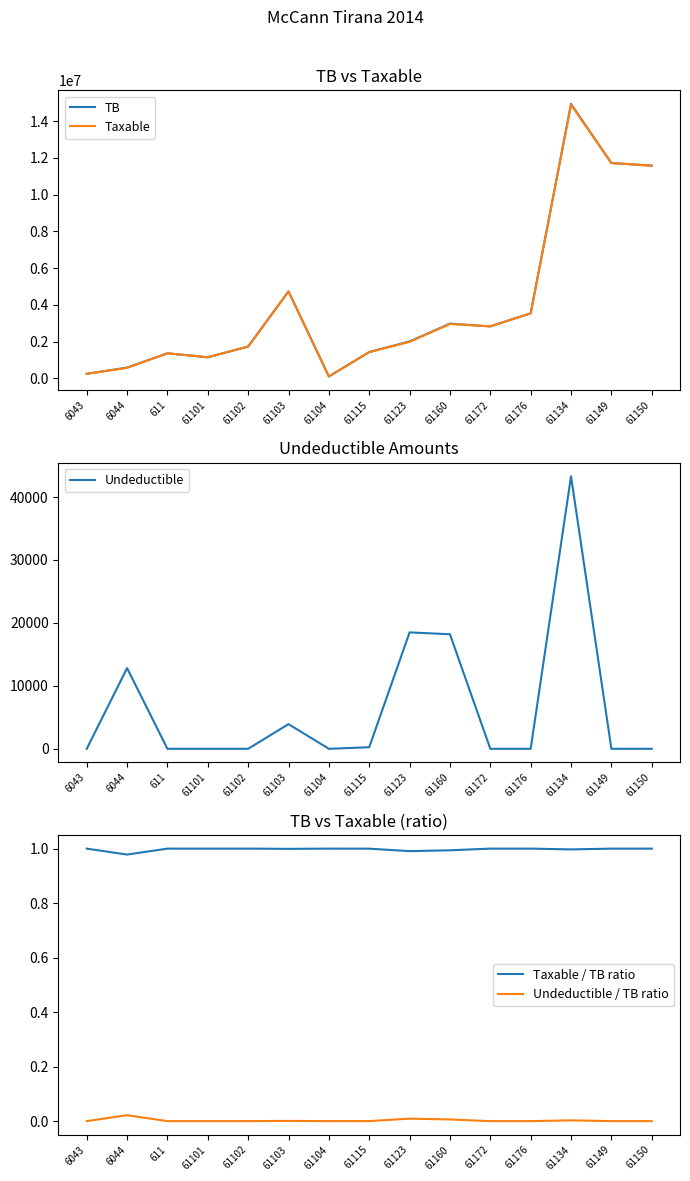

True or false: Taxable has more than 2 interior local peaks.

True